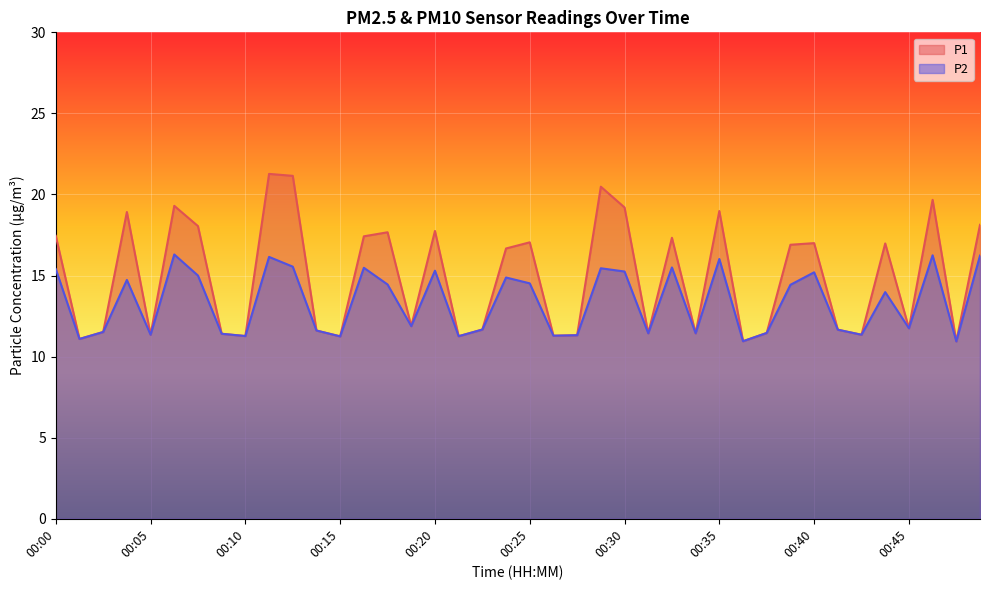

True or false: P1 and P2 intersect in this chart.

False